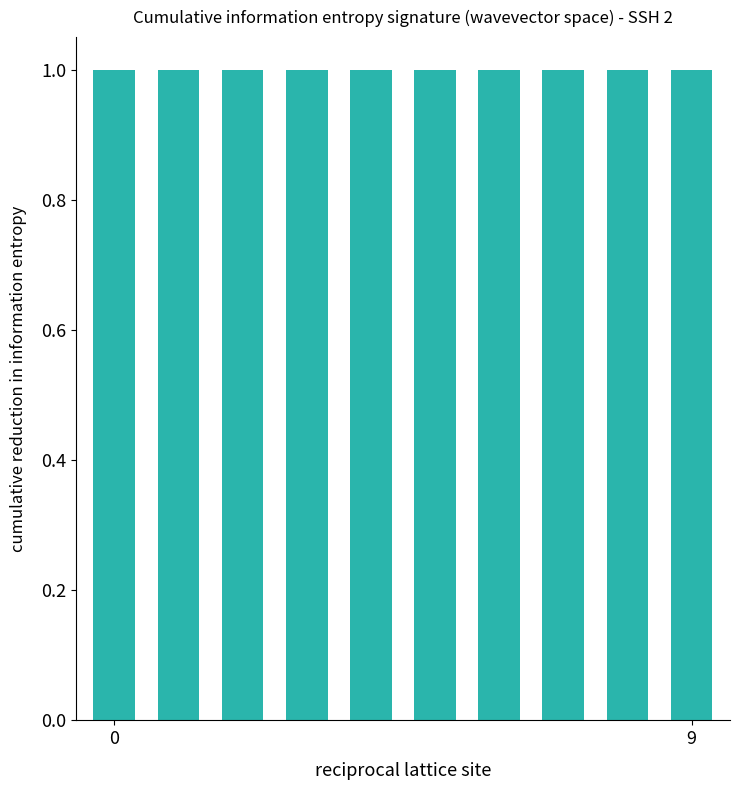

True or false: the data shows 257 at 1120.

False